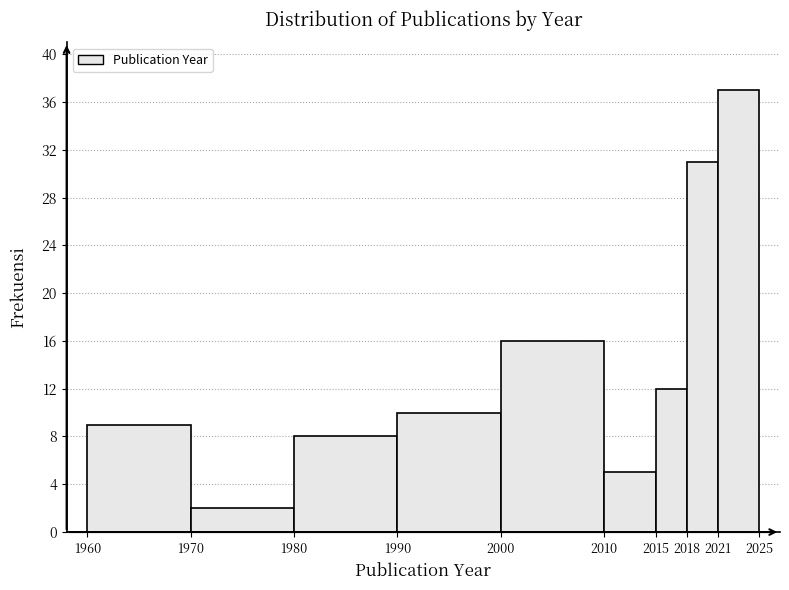

How tall is the bar that spans 1970 to 1980 on the x-axis? The values are not printed on the chart, so give them approximately, as read against the axis.

2